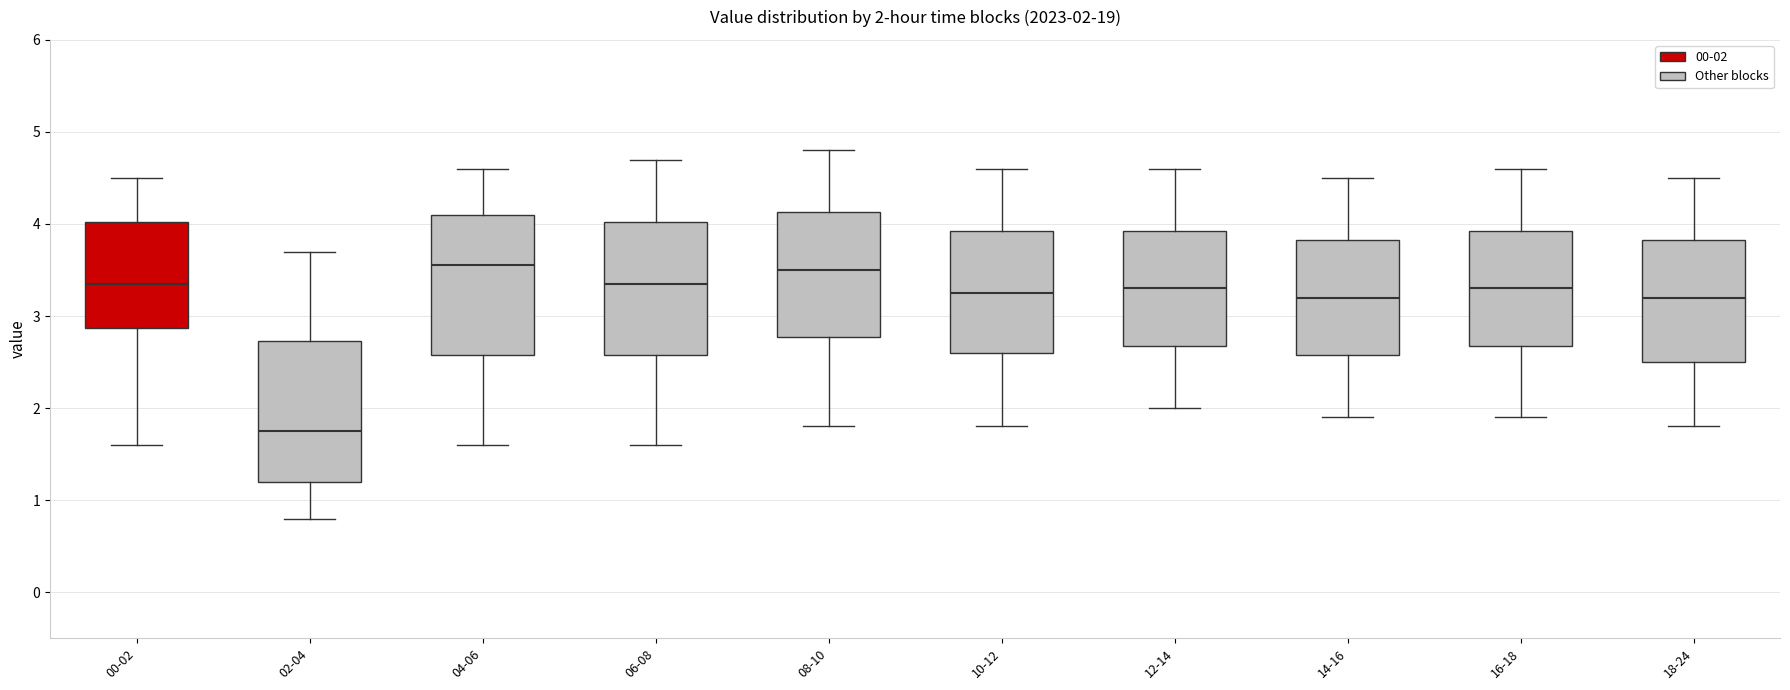

Which box has the lowest median line?

02-04